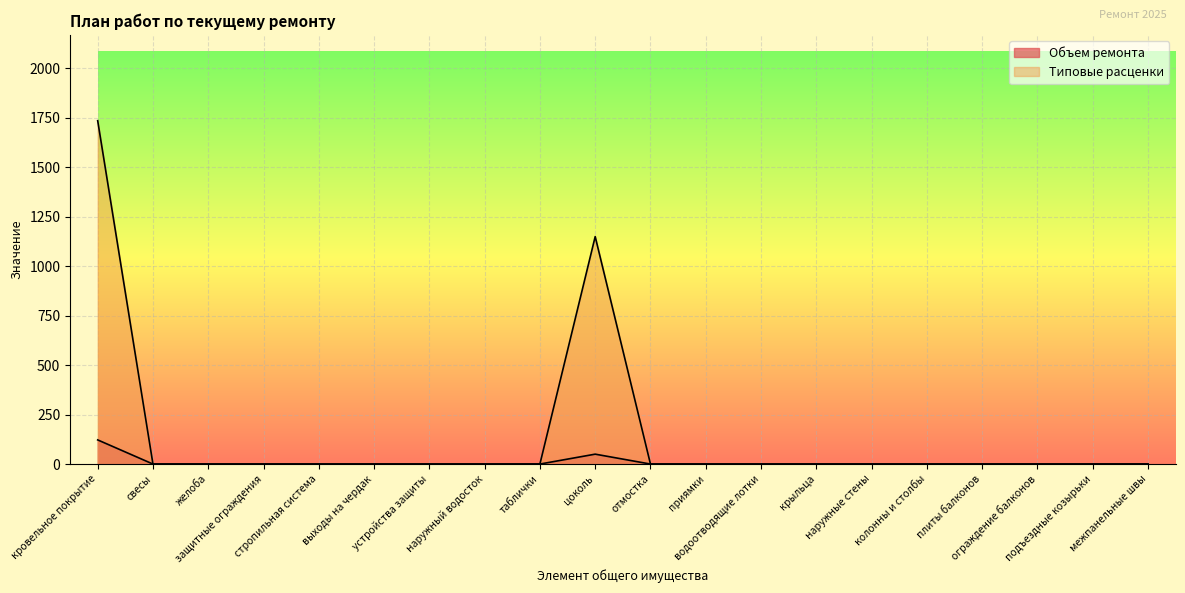

Rank the categories by Типовые расценки value from lowest to highest.

свесы, желоба, защитные ограждения, стропильная система, выходы на чердак, устройства защиты, наружный водосток, таблички, отмостка, приямки, водоотводящие лотки, крыльца, наружные стены, колонны и столбы, плиты балконов, ограждение балконов, подъездные козырьки, межпанельные швы, цоколь, кровельное покрытие